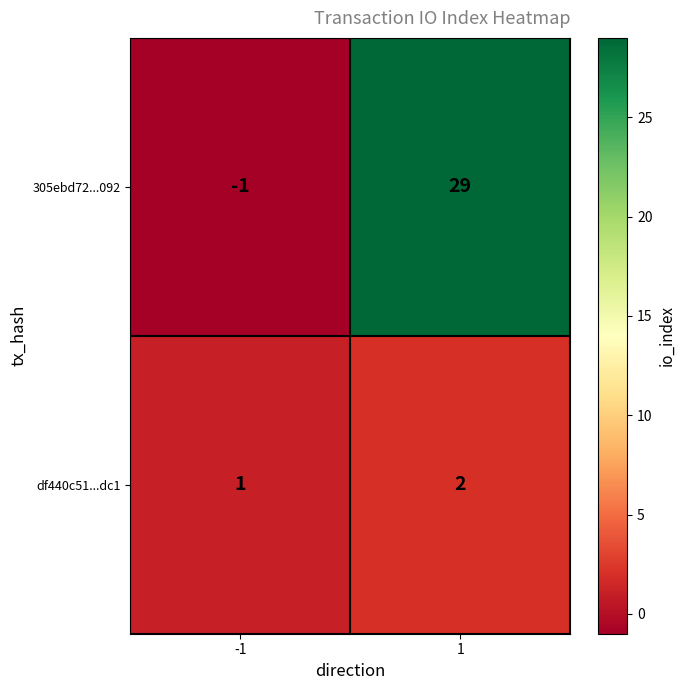

At 1, list the series in order from largest to smallest.

305ebd72...092, df440c51...dc1